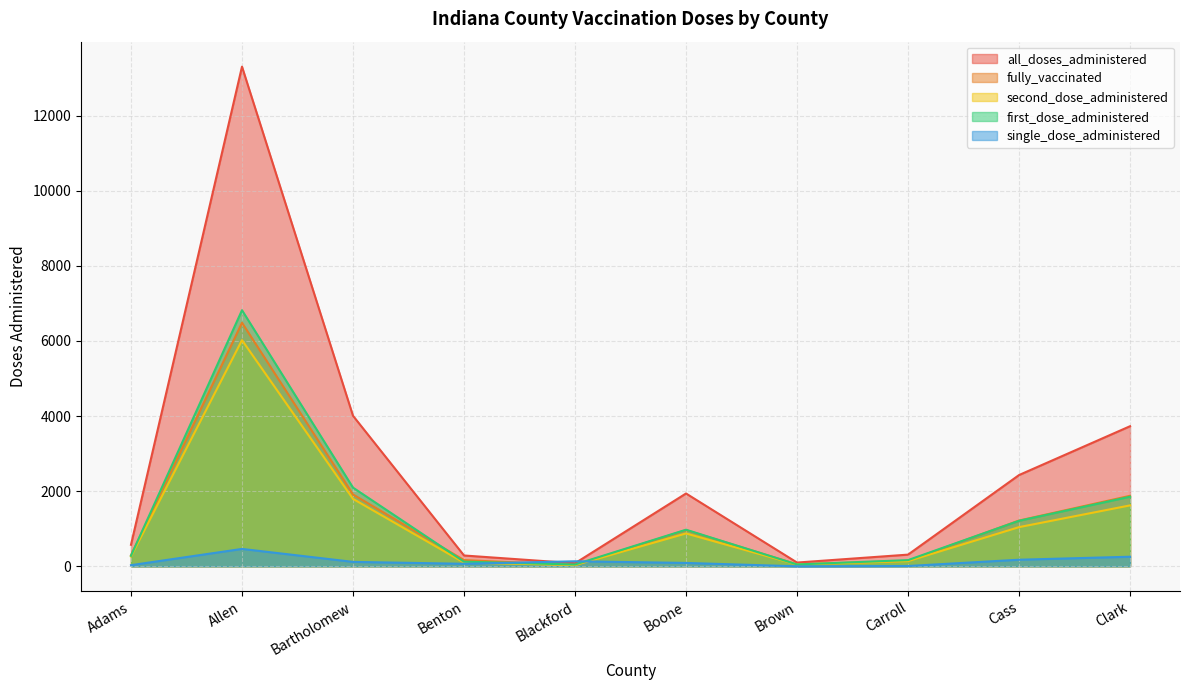

True or false: single_dose_administered has a value of 255 at Clark.

True